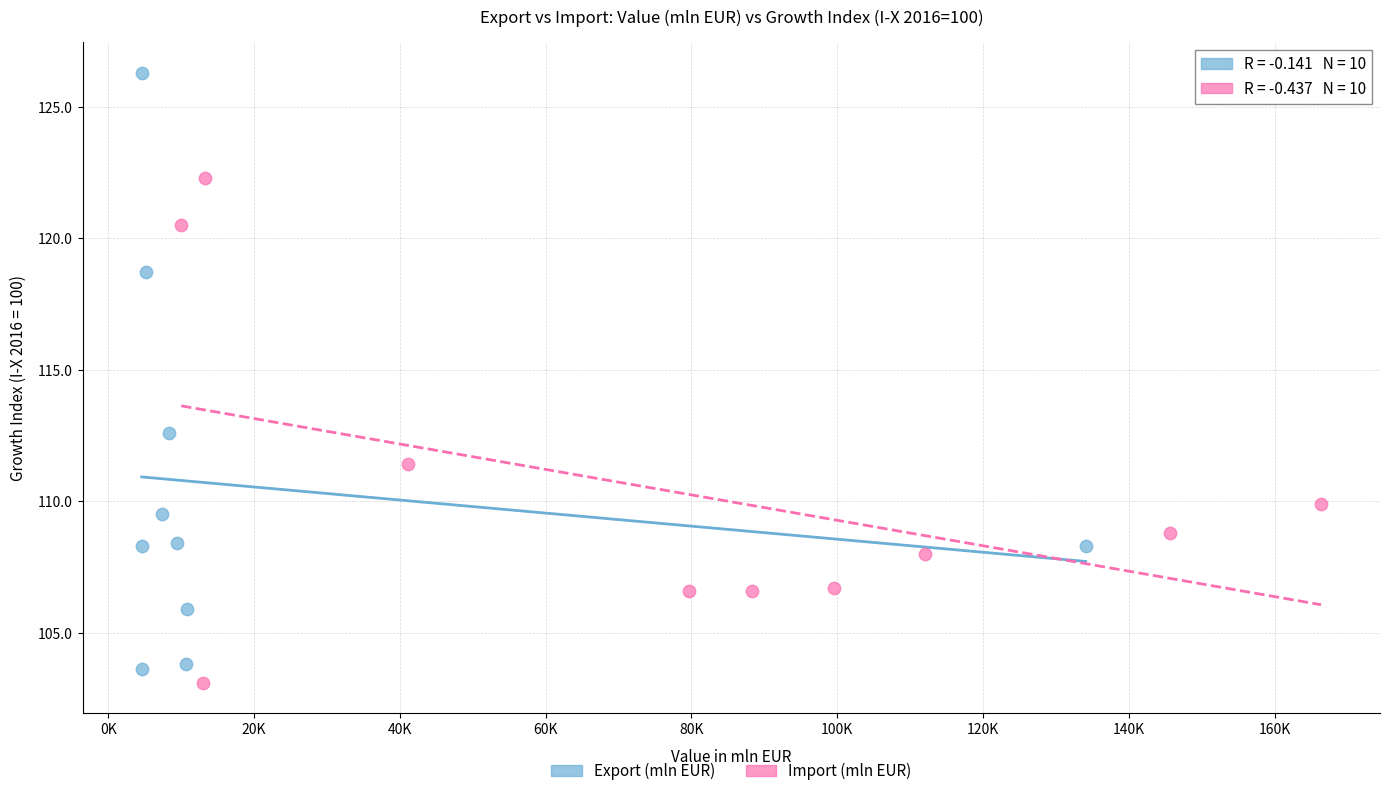

What are all the series names shown in the legend?

Export (mln EUR), Import (mln EUR)